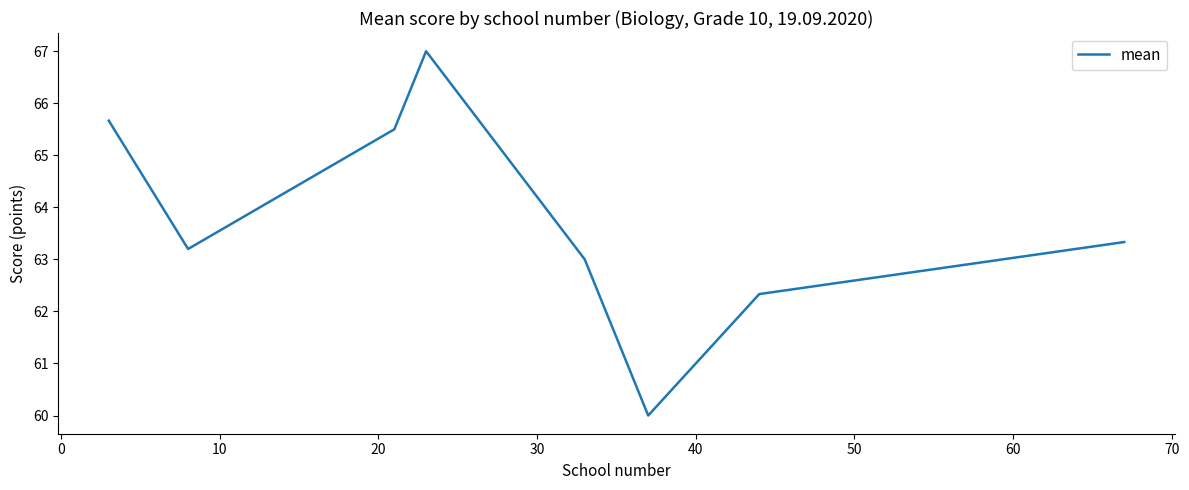

True or false: the data has more than 0 interior local peaks.

True